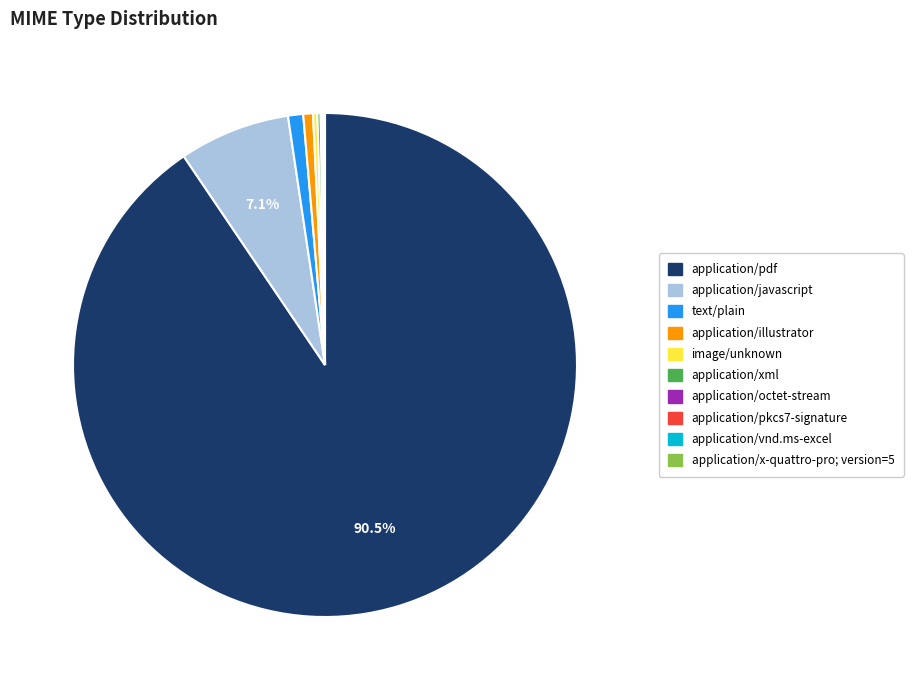

Is the sum of text/plain and application/pdf greater than half?

Yes